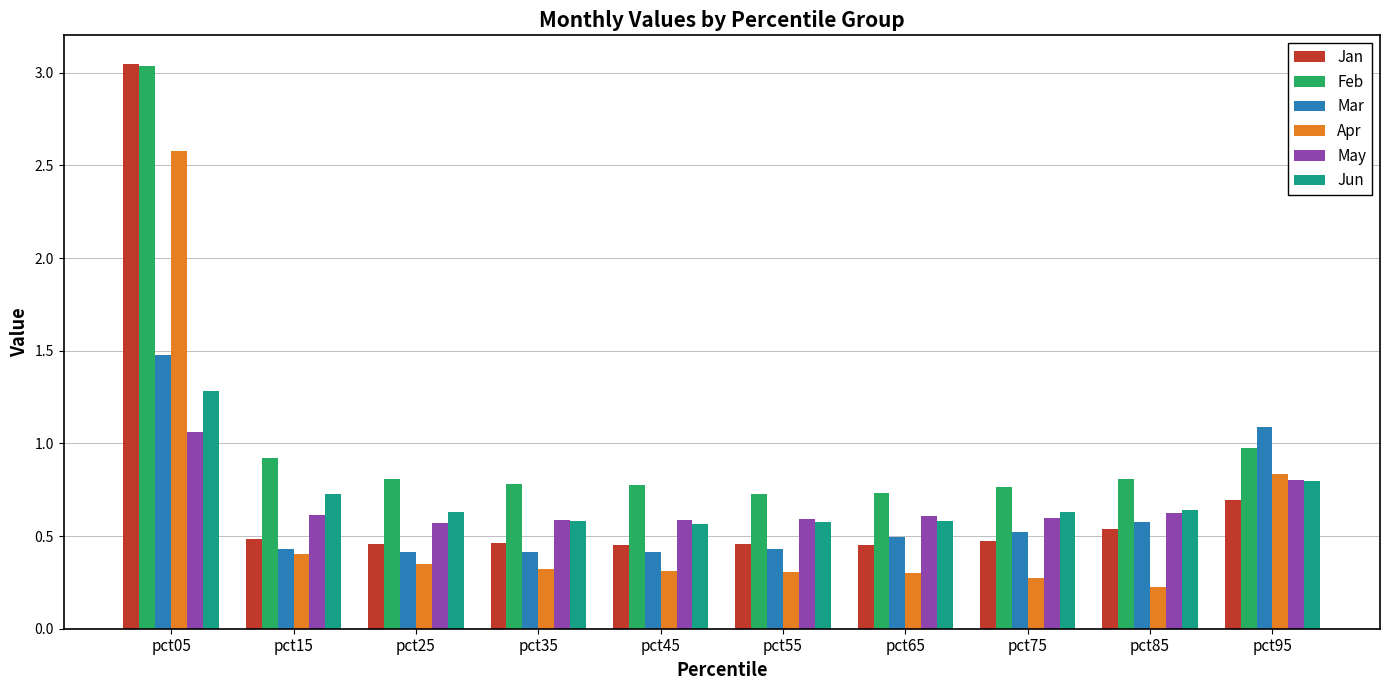

What is the sum of all Feb values?

10.3